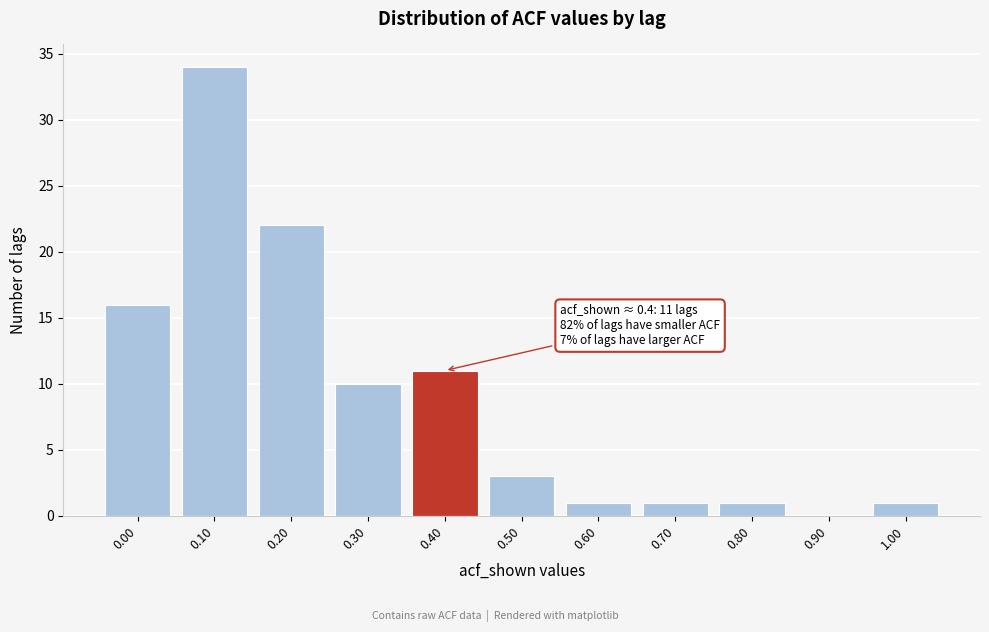

Reading right to left, what are all the values shown in this chart?

1.00=1	0.90=0	0.80=1	0.70=1	0.60=1	0.50=3	0.40=11	0.30=10	0.20=22	0.10=34	0.00=16